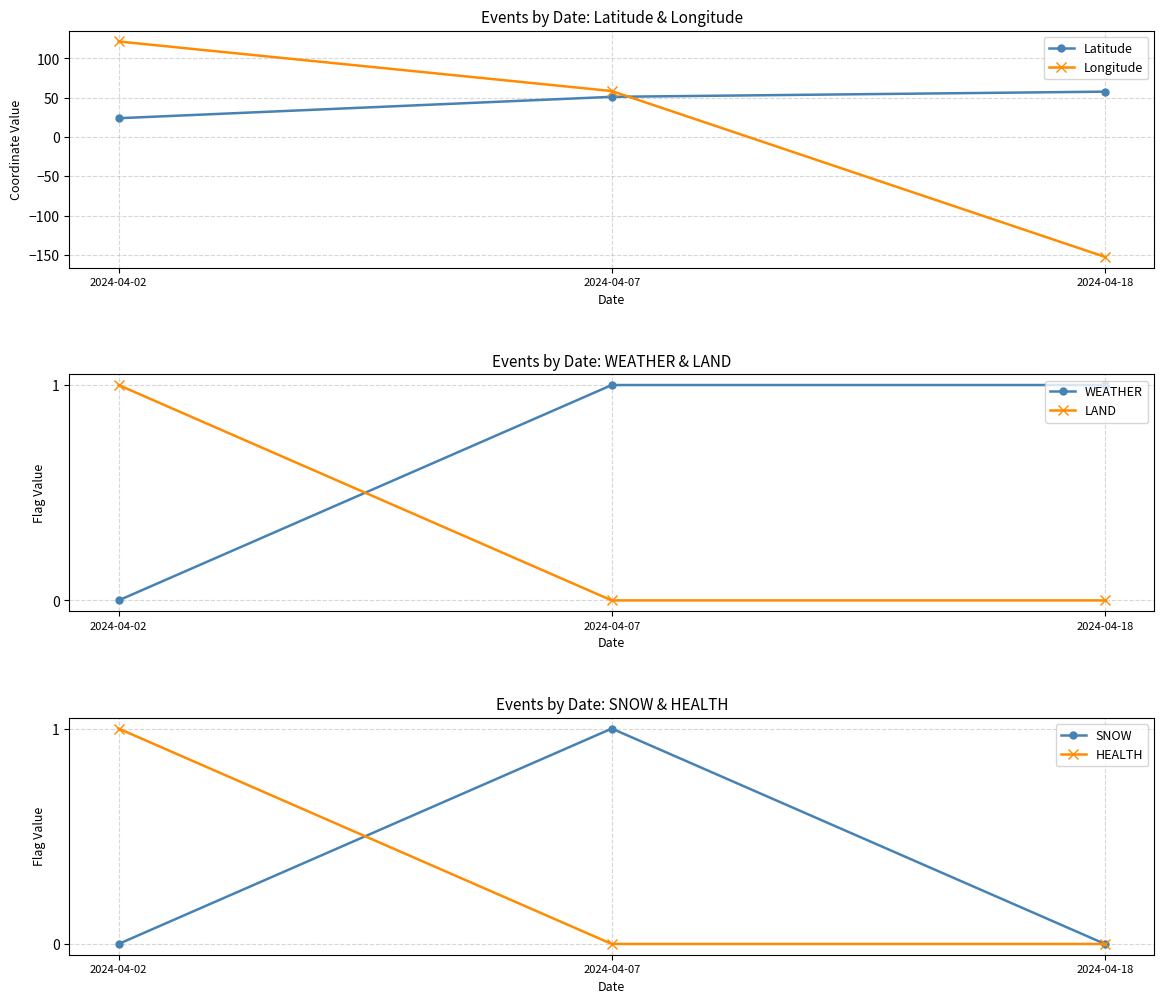

What are all the series names shown in the legend?

Latitude, Longitude, WEATHER, LAND, SNOW, HEALTH